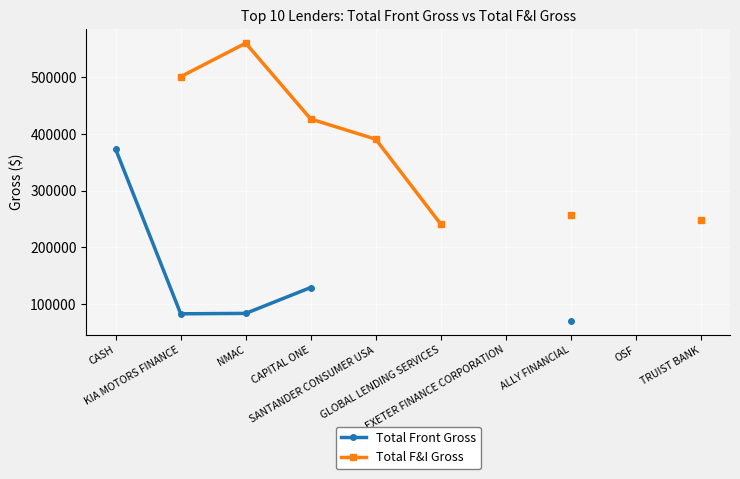

What position from the left is CASH?

1